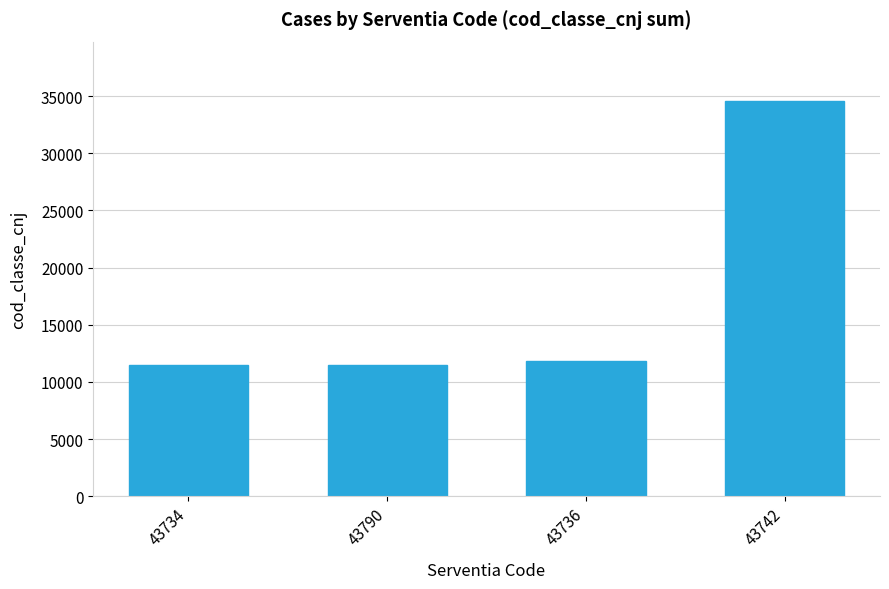

What is the difference between the maximum and minimum values?

23056